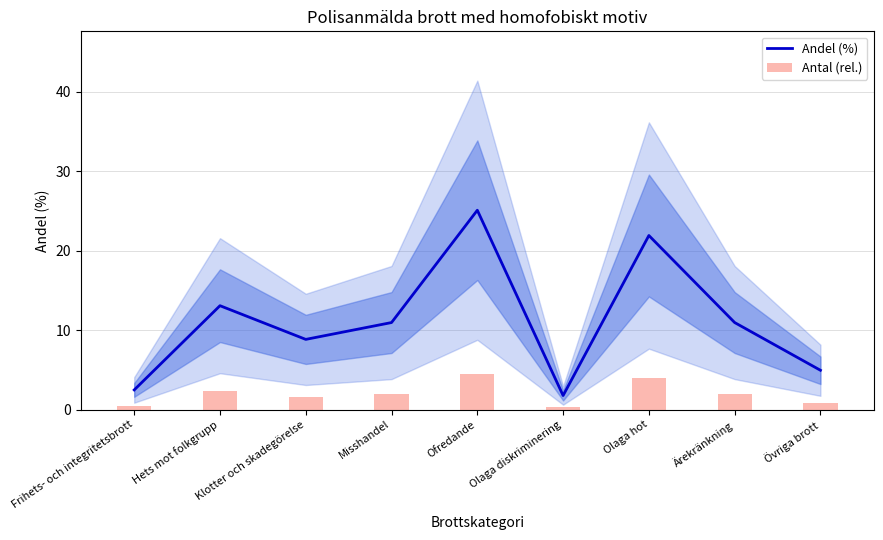

What is the average value of the Andel (%) series?

11.1